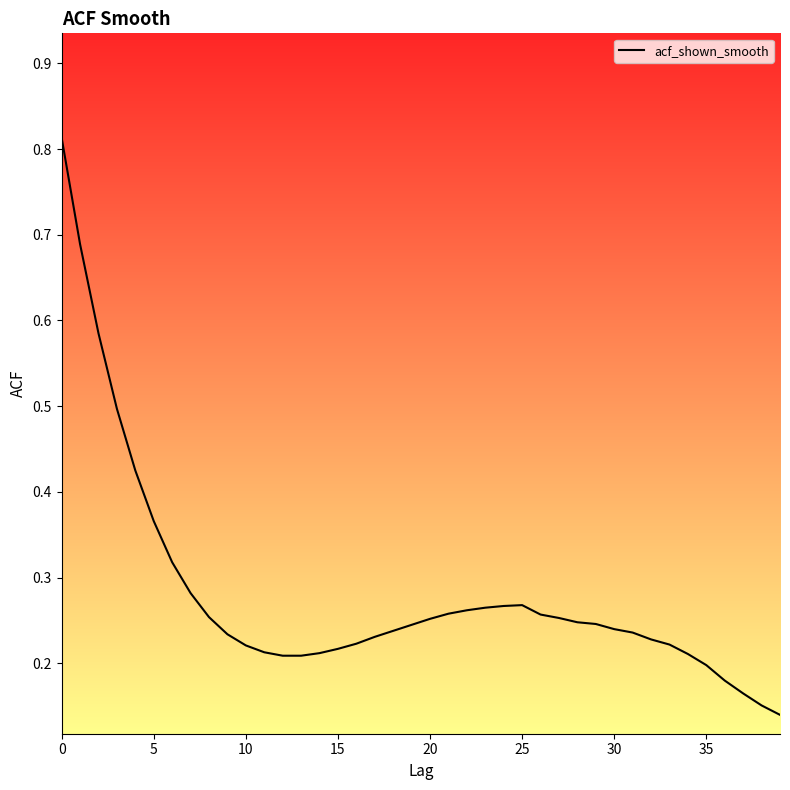

How many lines are shown in the chart?

1